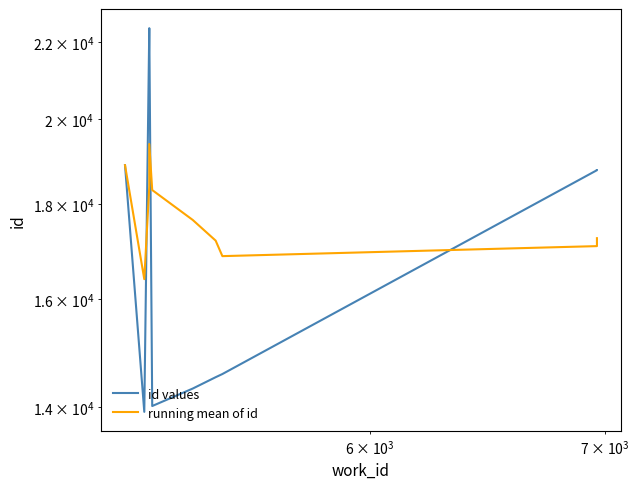

Which series has the largest total across all categories?

running mean of id